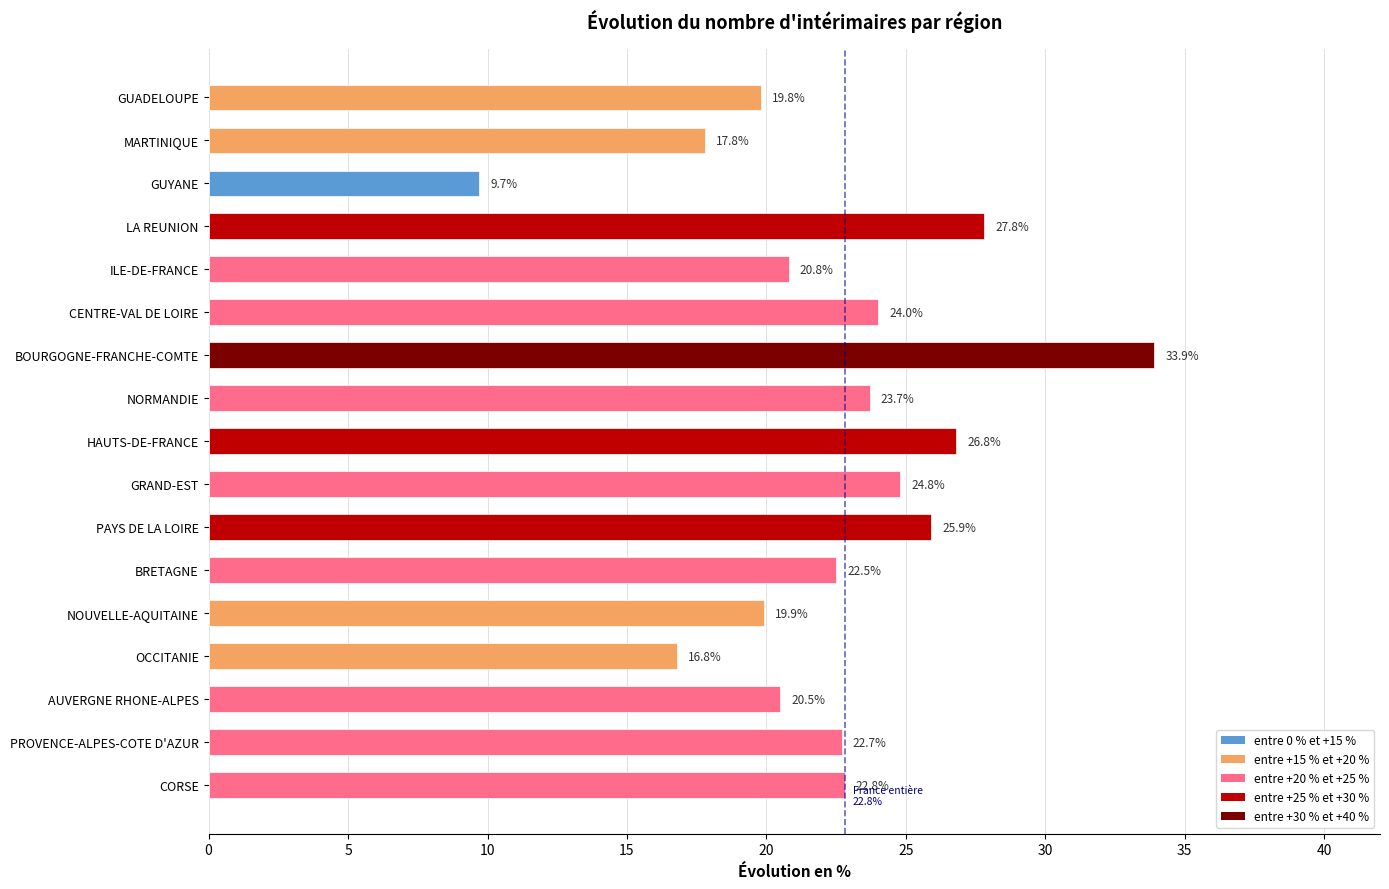

Rank the categories by value from lowest to highest.

GUYANE, OCCITANIE, MARTINIQUE, GUADELOUPE, NOUVELLE-AQUITAINE, AUVERGNE RHONE-ALPES, ILE-DE-FRANCE, BRETAGNE, PROVENCE-ALPES-COTE D'AZUR, CORSE, NORMANDIE, CENTRE-VAL DE LOIRE, GRAND-EST, PAYS DE LA LOIRE, HAUTS-DE-FRANCE, LA REUNION, BOURGOGNE-FRANCHE-COMTE